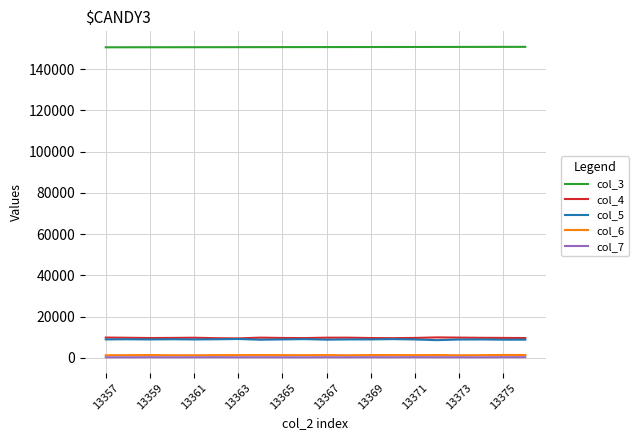

Which series has the largest total across all categories?

col_3